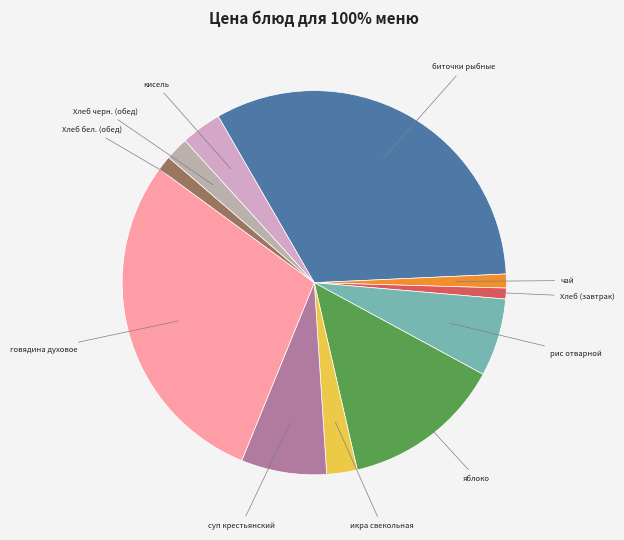

Which has a higher value, яблоко or суп крестьянский?

яблоко